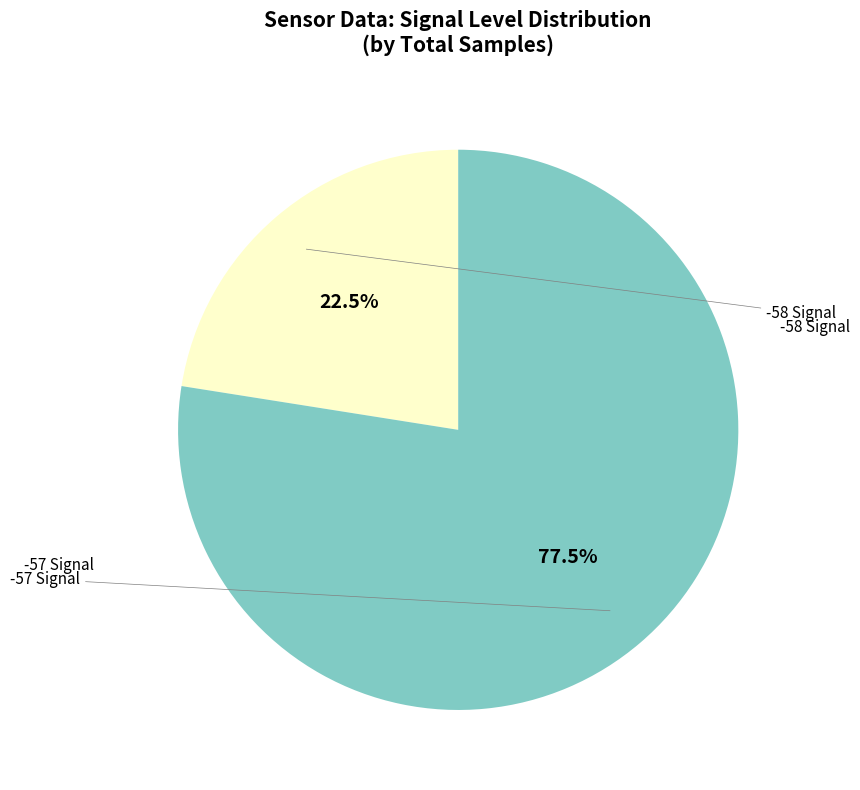

To the nearest percent, what is the average slice percentage?

50%